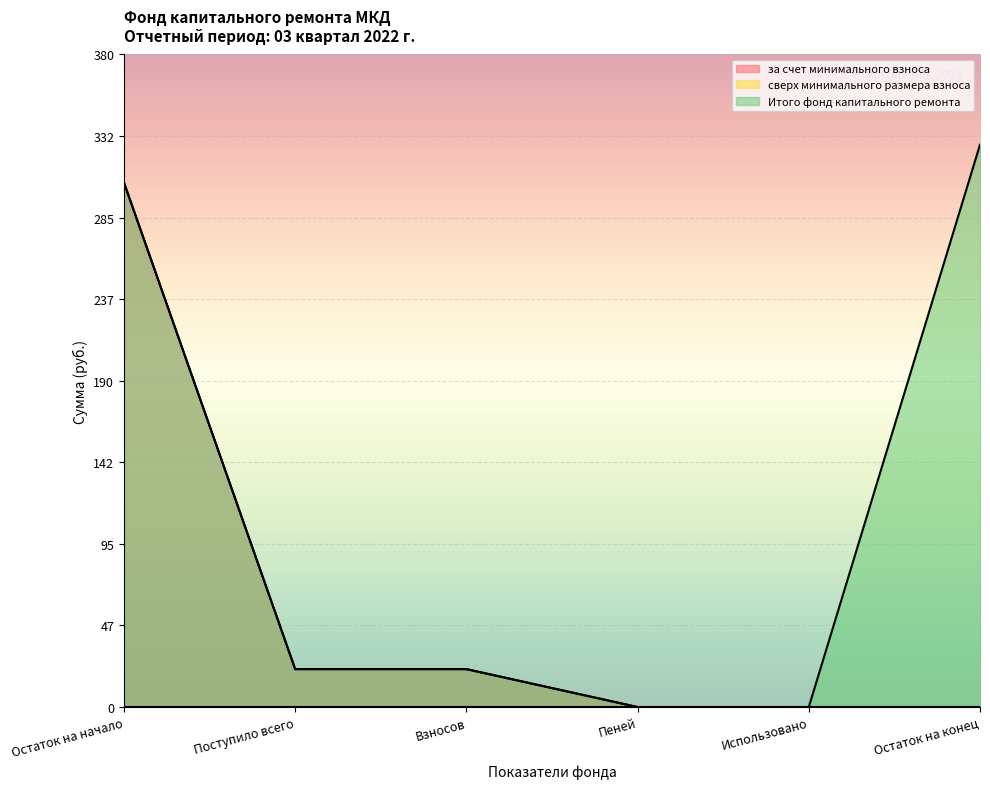

How many lines are shown in the chart?

3